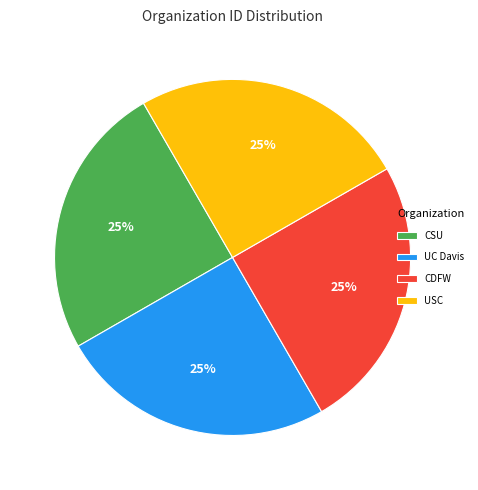

How many slices are in this pie chart?

4